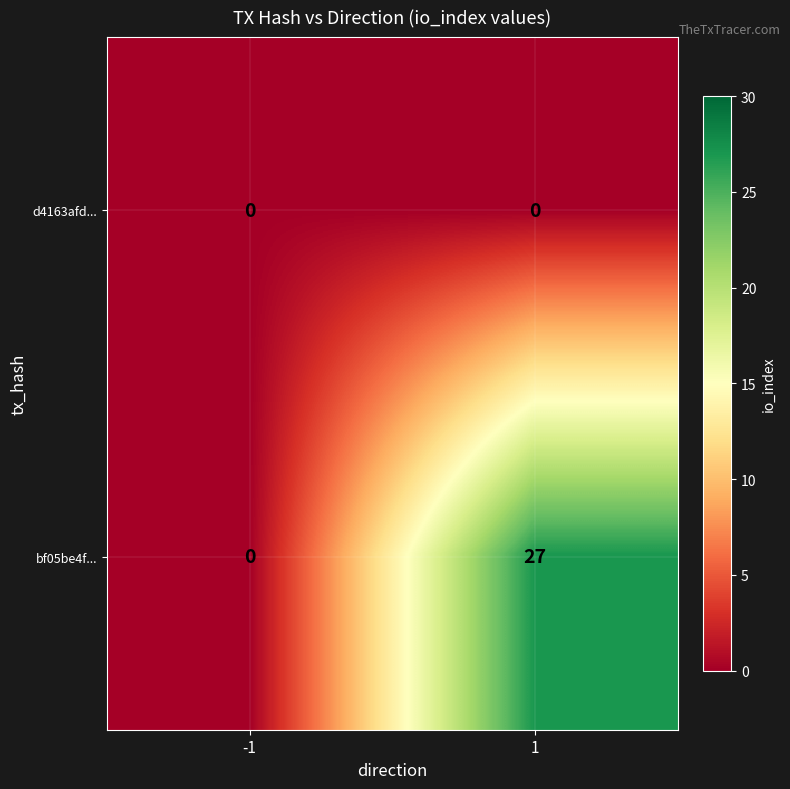

Which series has the widest spread of values?

bf05be4f...